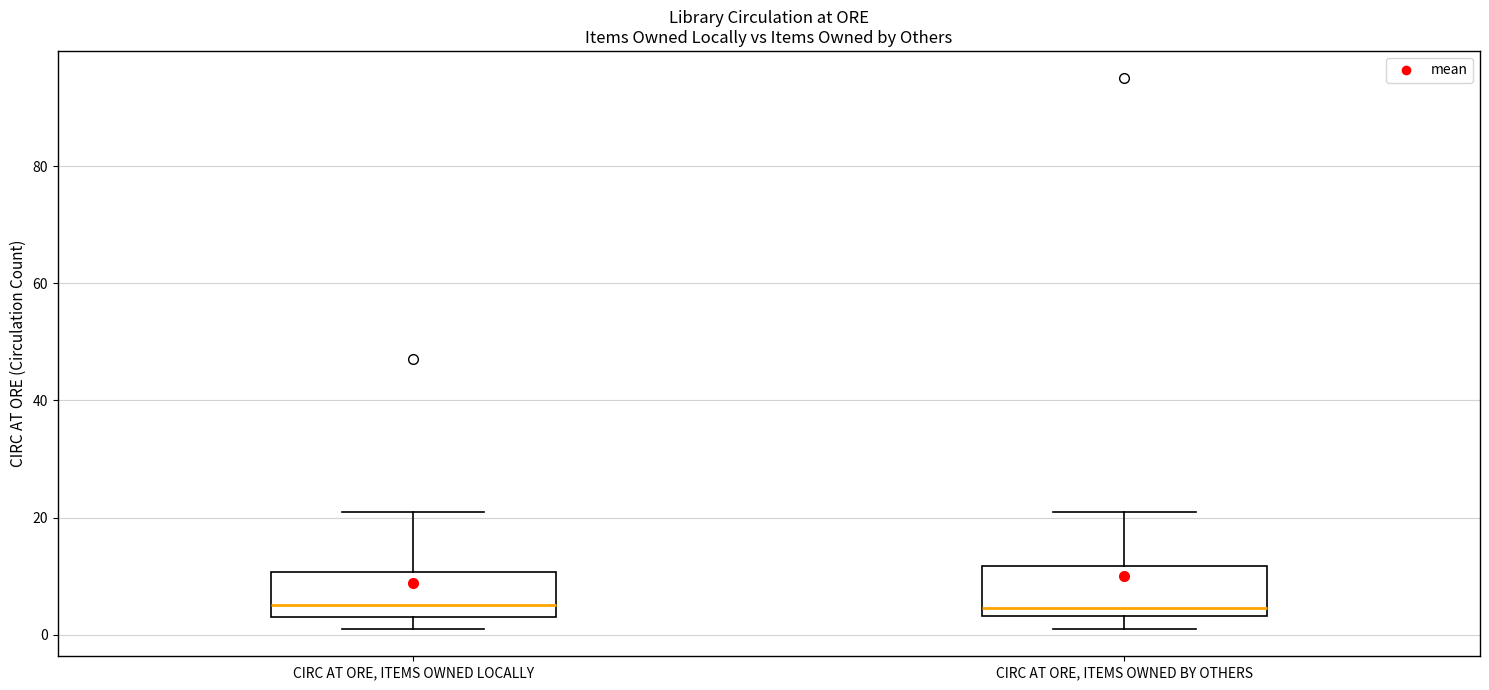

Reading left to right, transcribe this box plot: for each box, give where its median line is, the range the box spans, and where its two whiskers end, as read against the y-axis. The values are not printed on the chart, so give them approximately, as read against the axis.

CIRC AT ORE, ITEMS OWNED LOCALLY: median 6, box 4 to 10, whiskers 2 to 22
CIRC AT ORE, ITEMS OWNED BY OTHERS: median 4 (just above the box's lower edge), box 4 to 12, whiskers 2 to 22